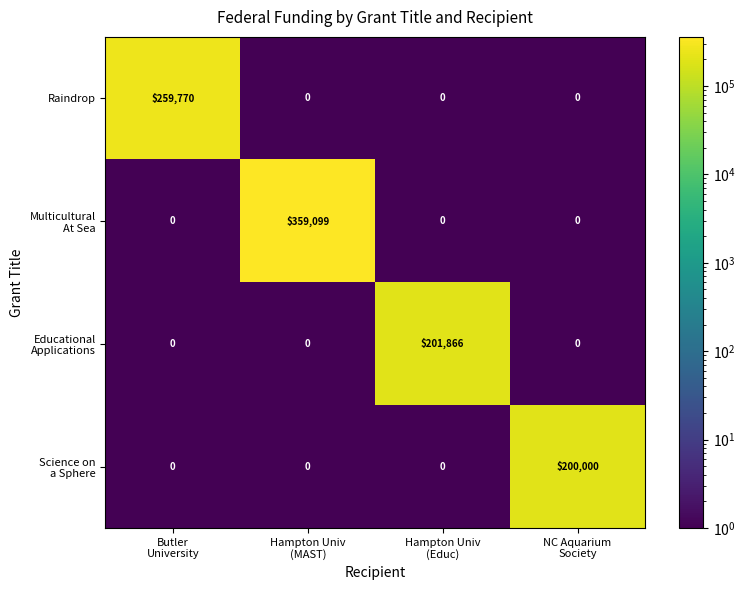

How many categories are shown in the chart?

4